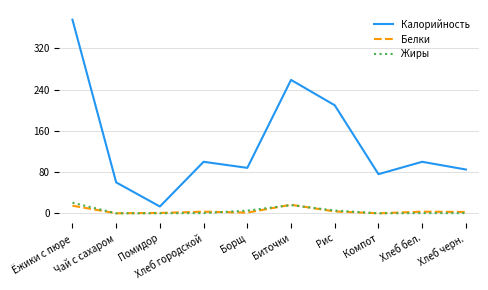

Which series has the largest total across all categories?

Калорийность